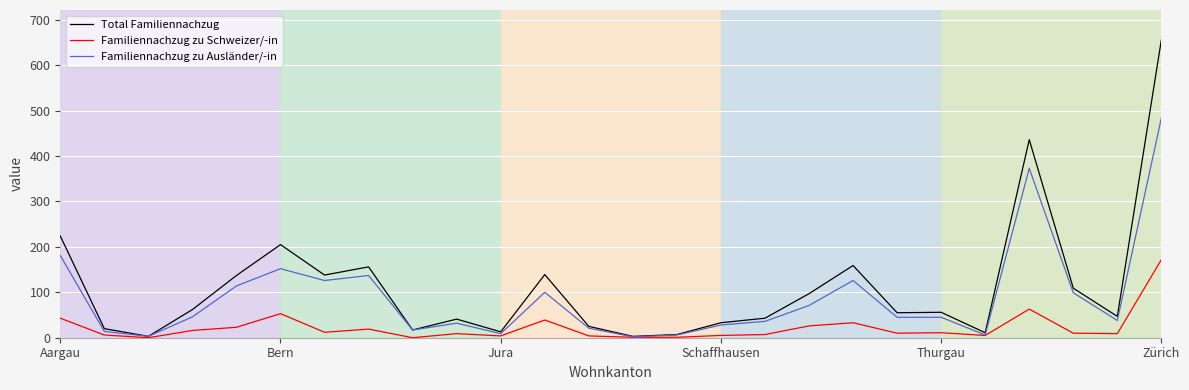

What is the maximum value shown in the chart?

656